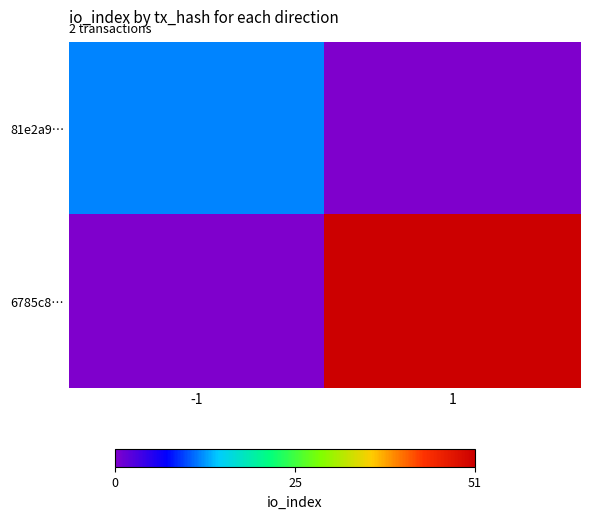

Reading left to right, transcribe all the data shown in this chart.

81e2a9…: -1=12	1=0
6785c8…: -1=0	1=51